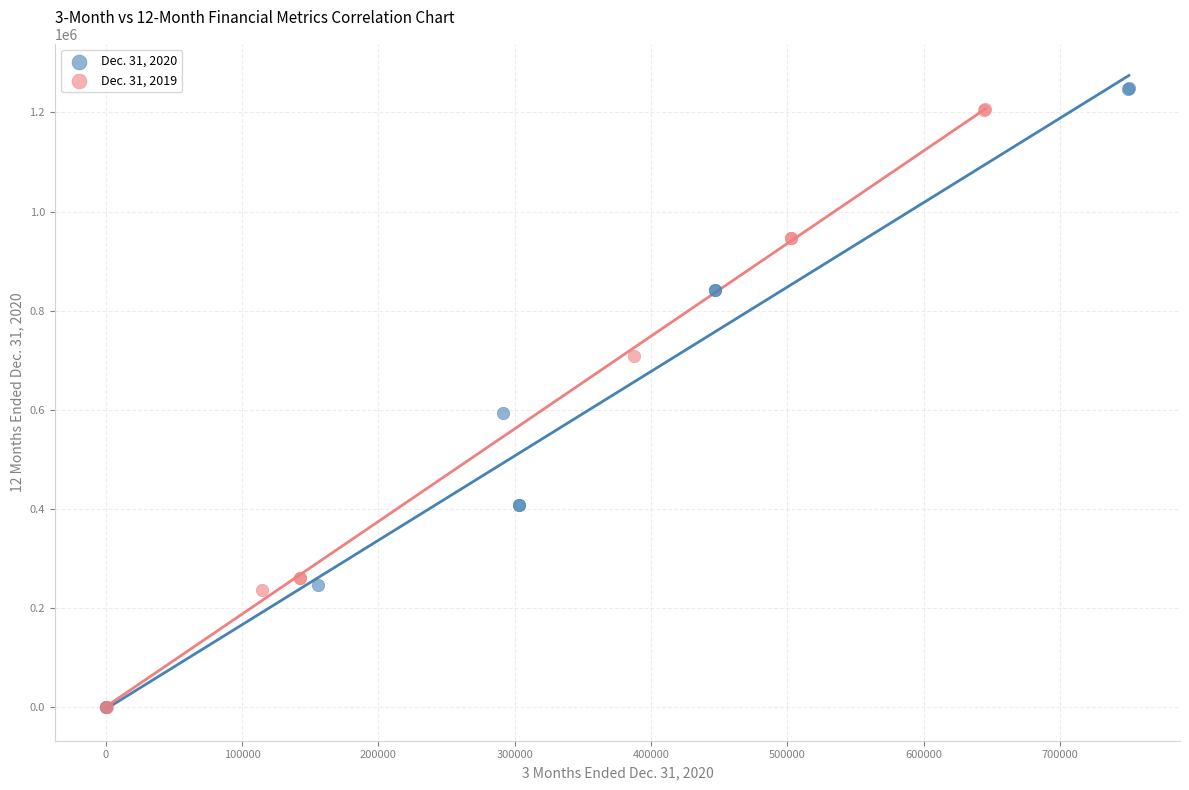

What are all the series names shown in the legend?

Dec. 31, 2020, Dec. 31, 2019